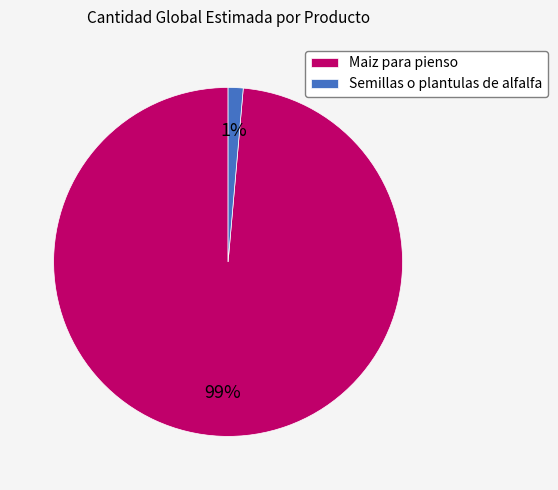

What is the largest slice in the pie chart?

Maiz para pienso